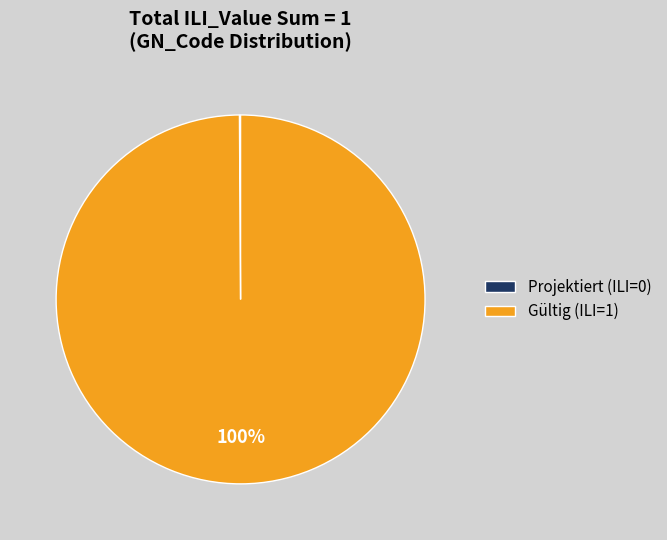

Does Gültig represent more than half of the total?

Yes